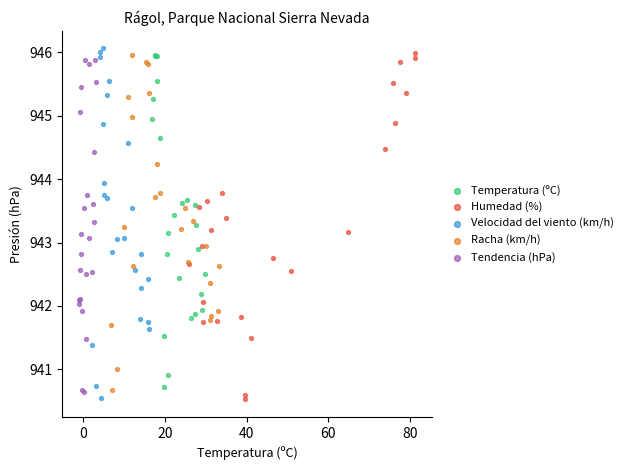

What are all the series names shown in the legend?

Temperatura (ºC), Humedad (%), Velocidad del viento (km/h), Racha (km/h), Tendencia (hPa)